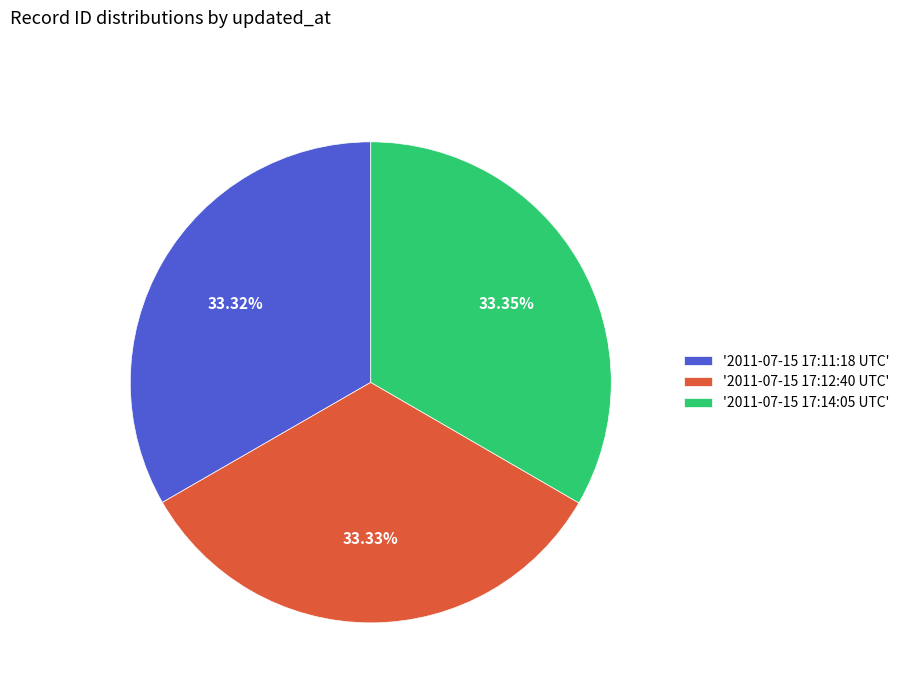

Is there a majority slice in this chart?

No